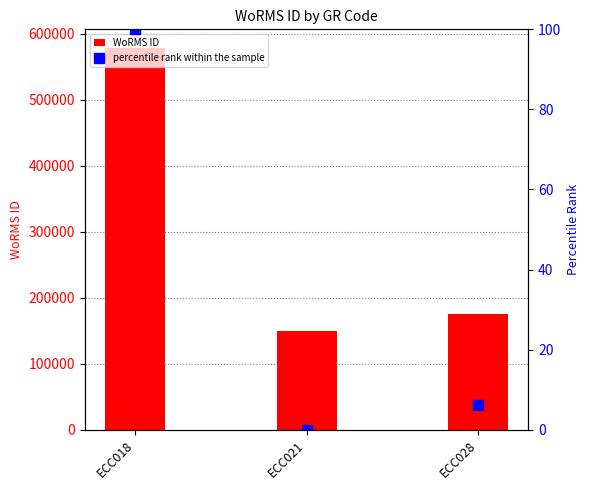

What is the value of the percentile rank within the sample bar at the 3rd from the left?

6.2